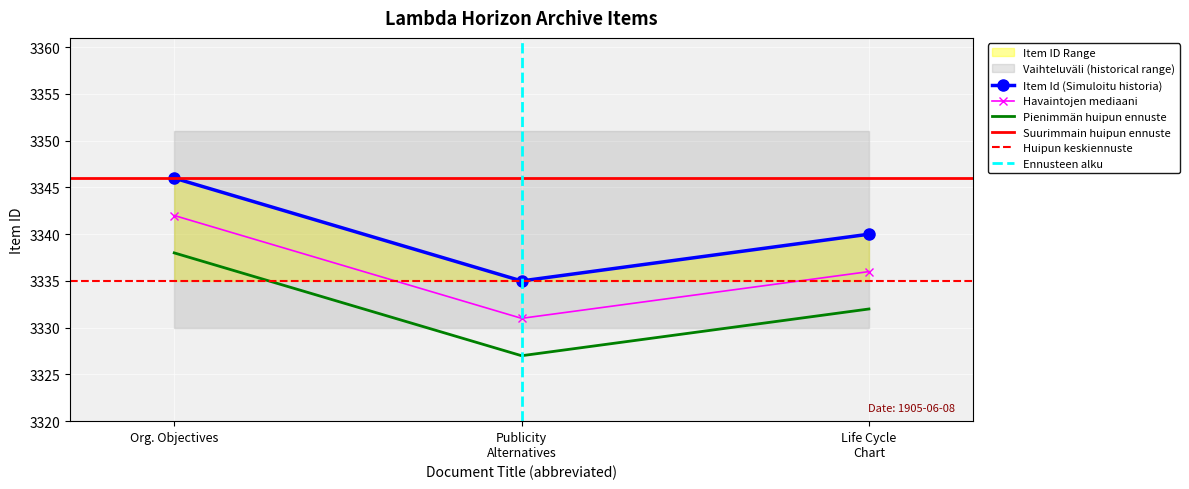

What is the average value?

3340